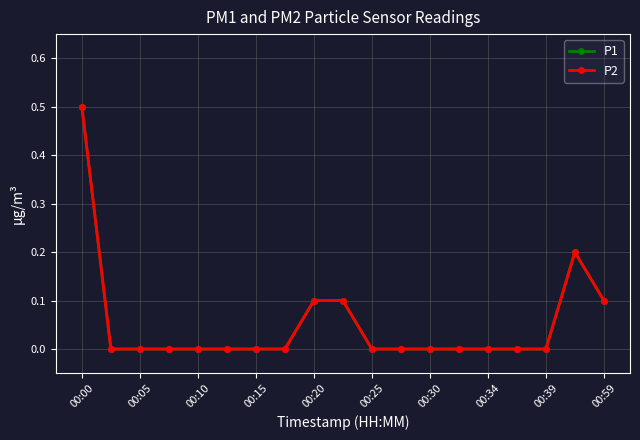

Reading left to right, transcribe all the data shown in this chart.

P1: 0.5	0.0	0.0	0.0	0.0	0.0	0.0	0.0	0.1	0.1	0.0	0.0	0.0	0.0	0.0	0.0	0.0	0.2	0.1
P2: 0.5	0.0	0.0	0.0	0.0	0.0	0.0	0.0	0.1	0.1	0.0	0.0	0.0	0.0	0.0	0.0	0.0	0.2	0.1